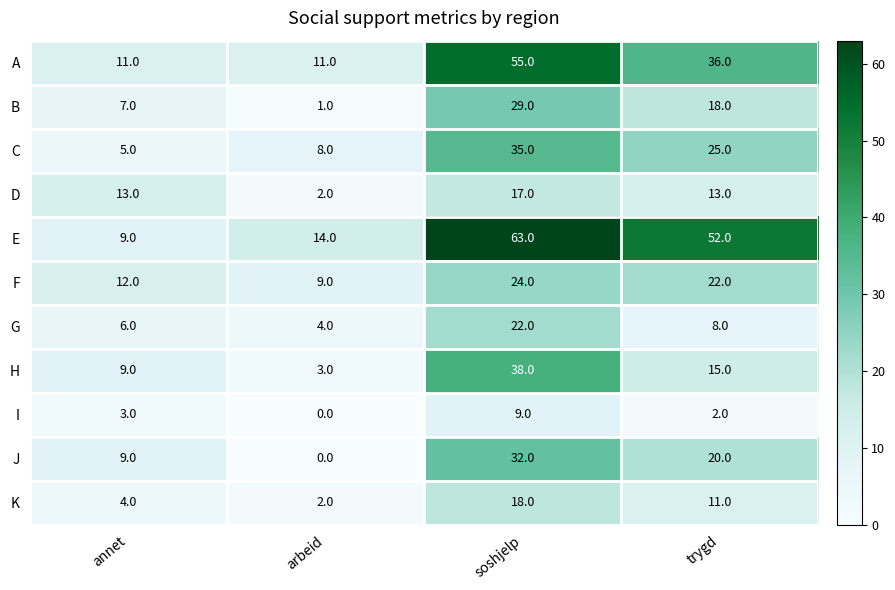

Rank the series by their maximum value, from lowest to highest.

I, D, K, G, F, B, J, C, H, A, E